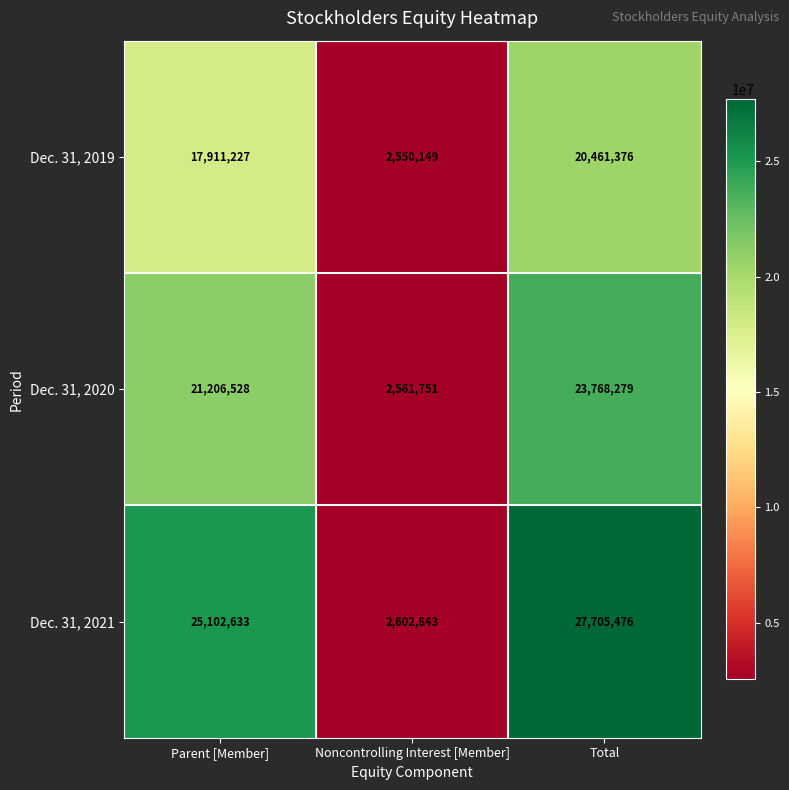

The value of Dec. 31, 2019 at Noncontrolling Interest [Member] is 3427858. True or false?

False